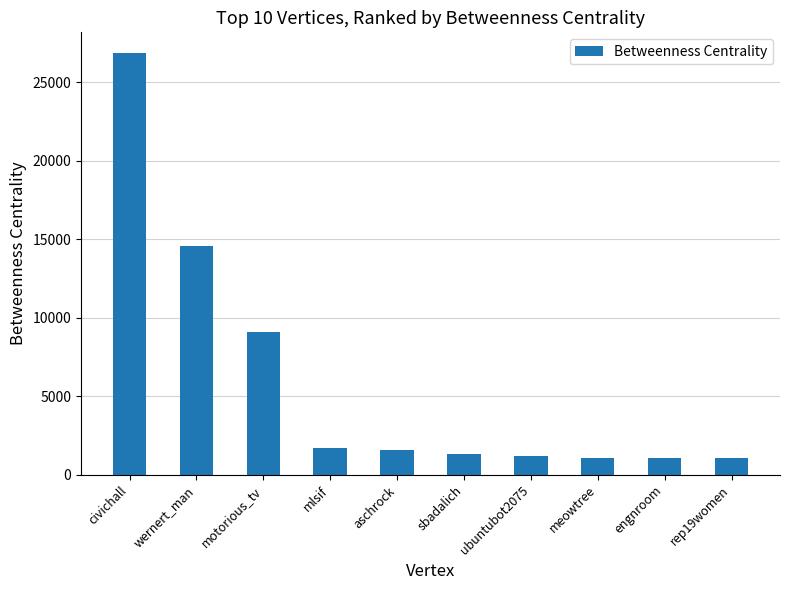

The chart shows a value of 1730.0 at mlsif. True or false?

True